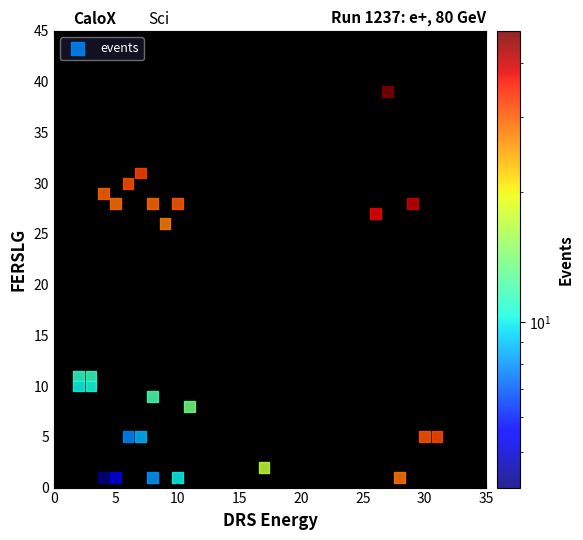

What Y value in the scatter plot is closest to 20?

26